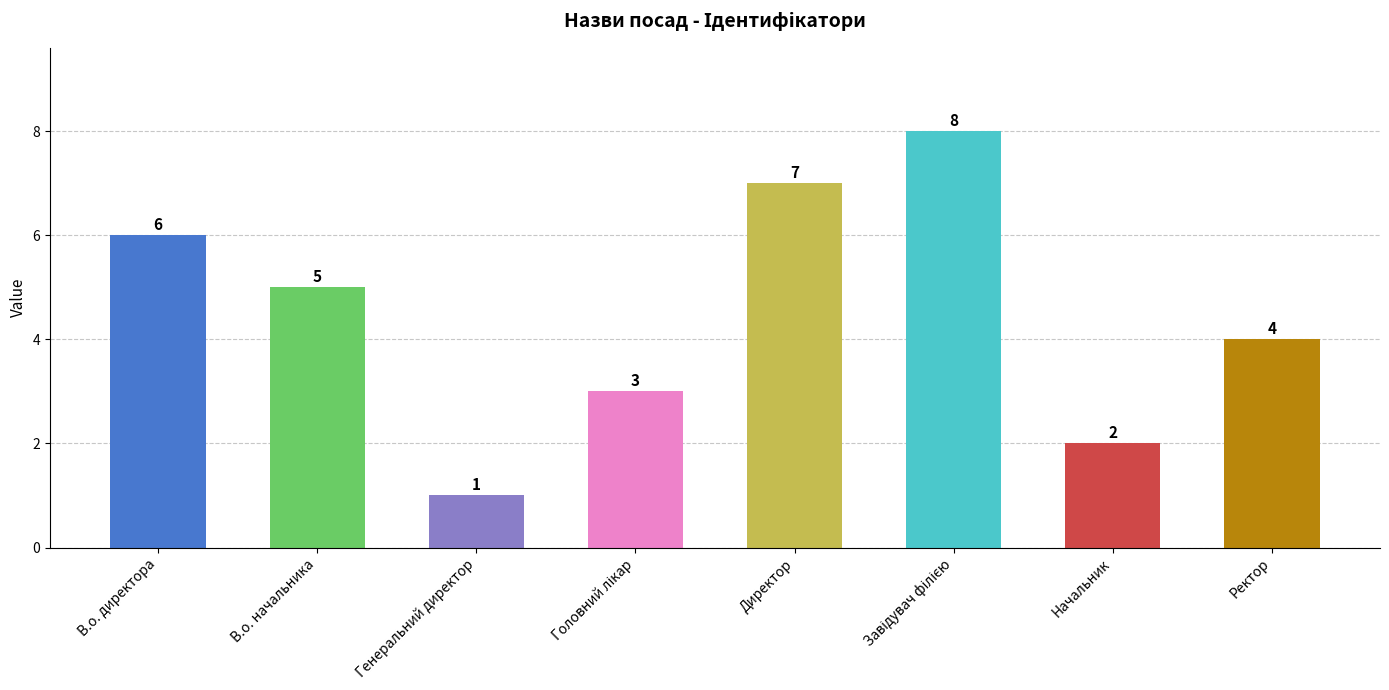

What is the sum of the values at Начальник and Директор?

9